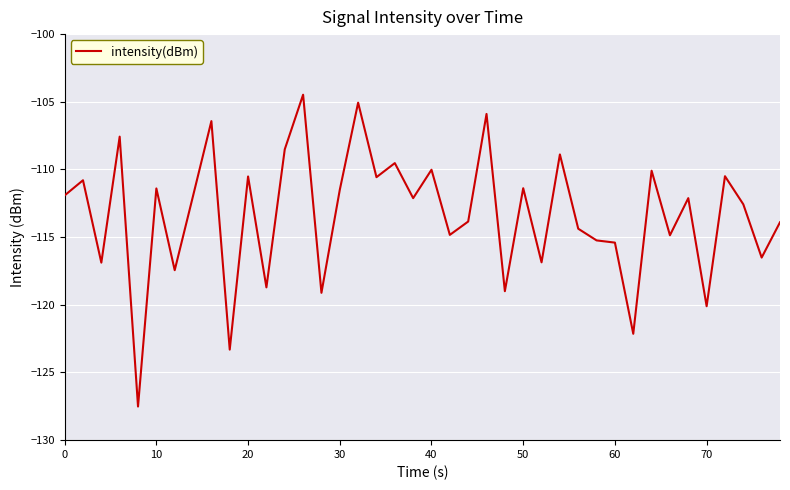

What is the minimum value shown in the chart?

-127.5